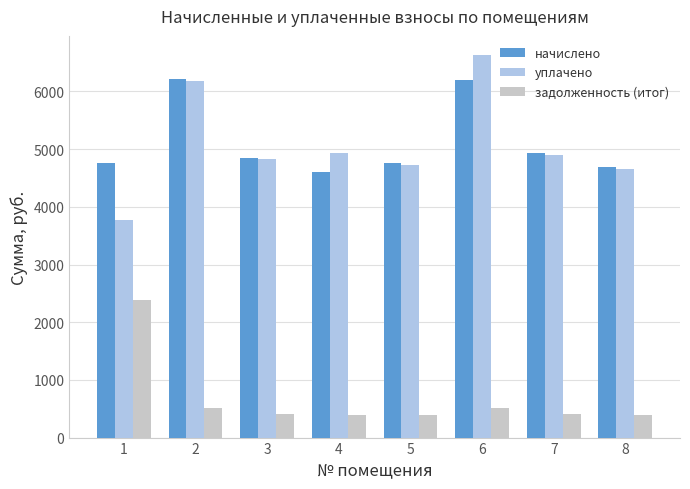

What is the spread (max minus min) of values at 7?

4522.8